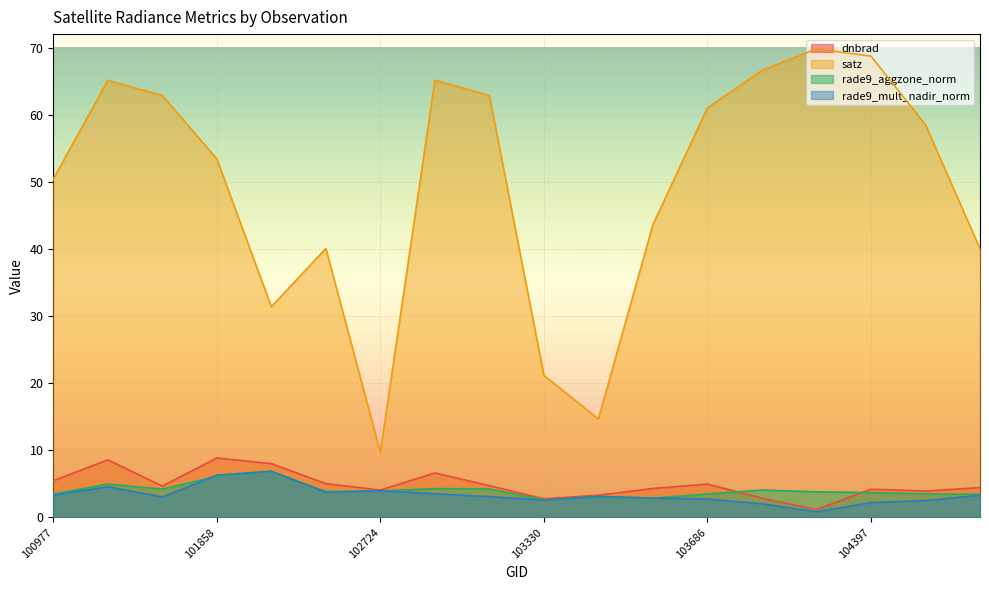

The dnbrad series shows 2.0 at 104287. True or false?

False